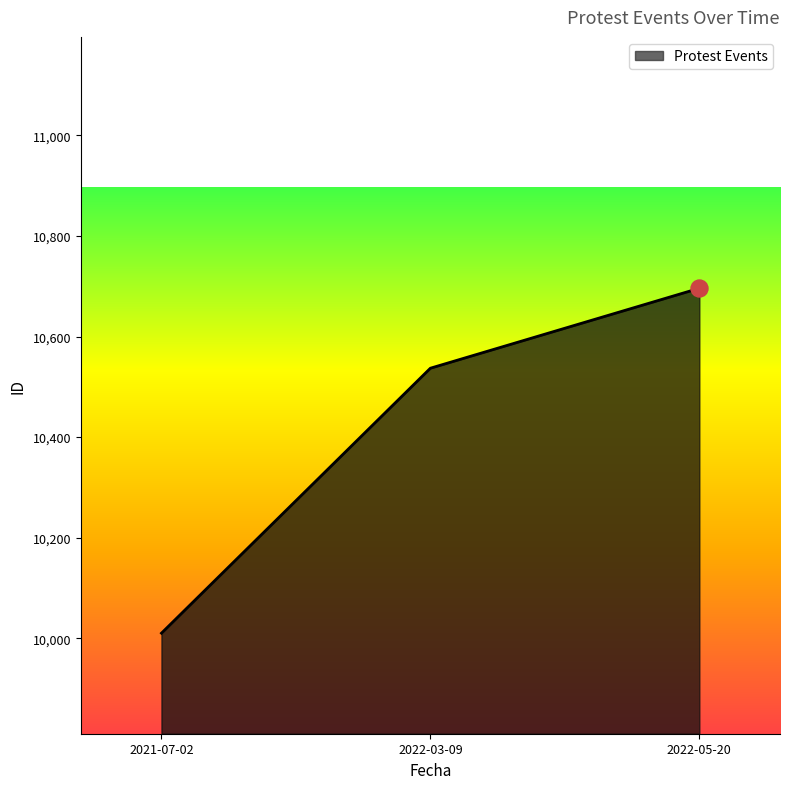

Between 2022-05-20 and 2022-03-09, which is larger?

2022-05-20